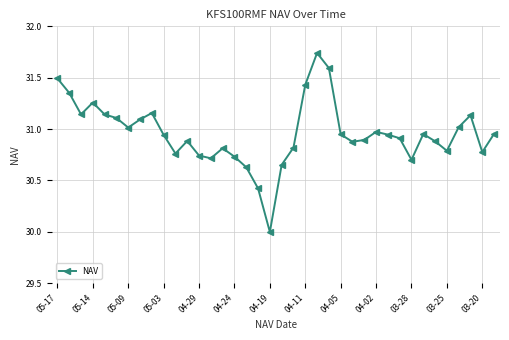

What is the smallest value displayed?

30.0